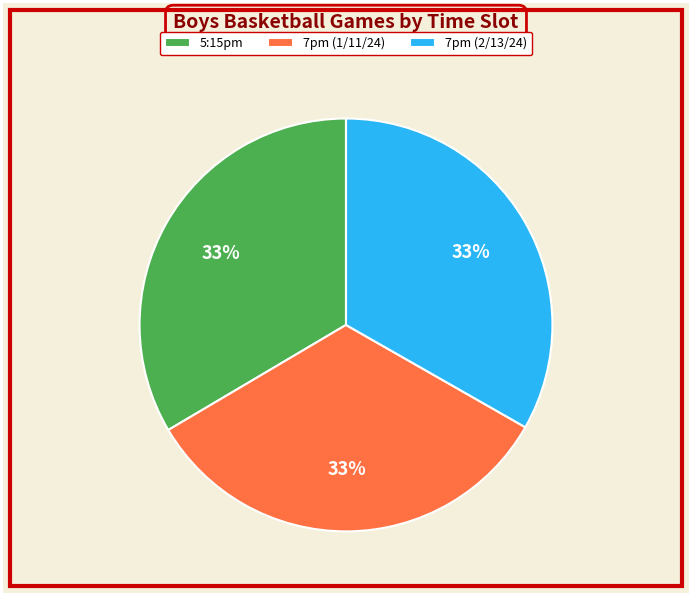

Approximately how many times larger is the value at 5:15pm compared to 7pm (2/13/24)?

1.0